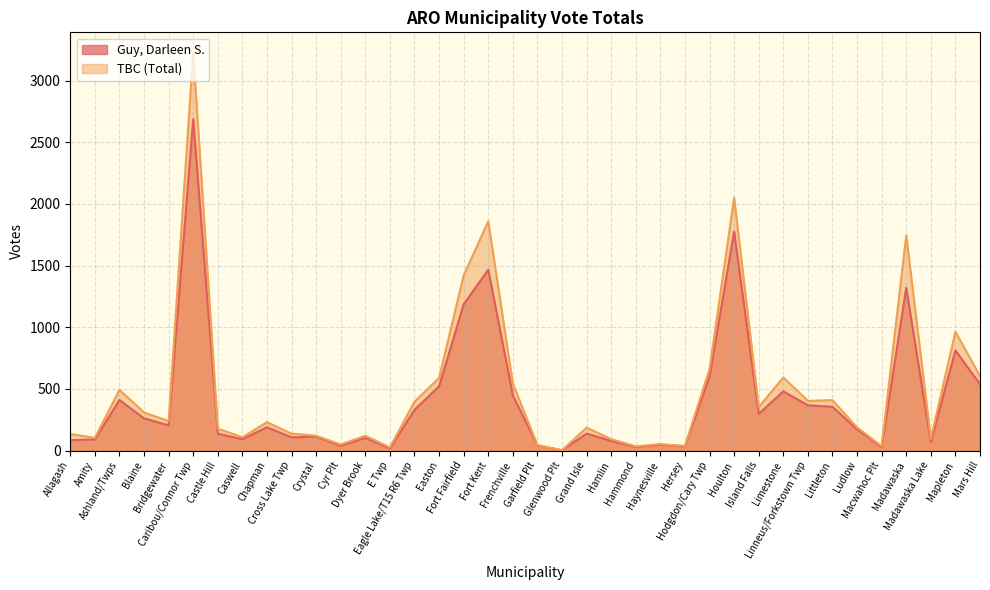

What is the minimum value shown in the chart?

2